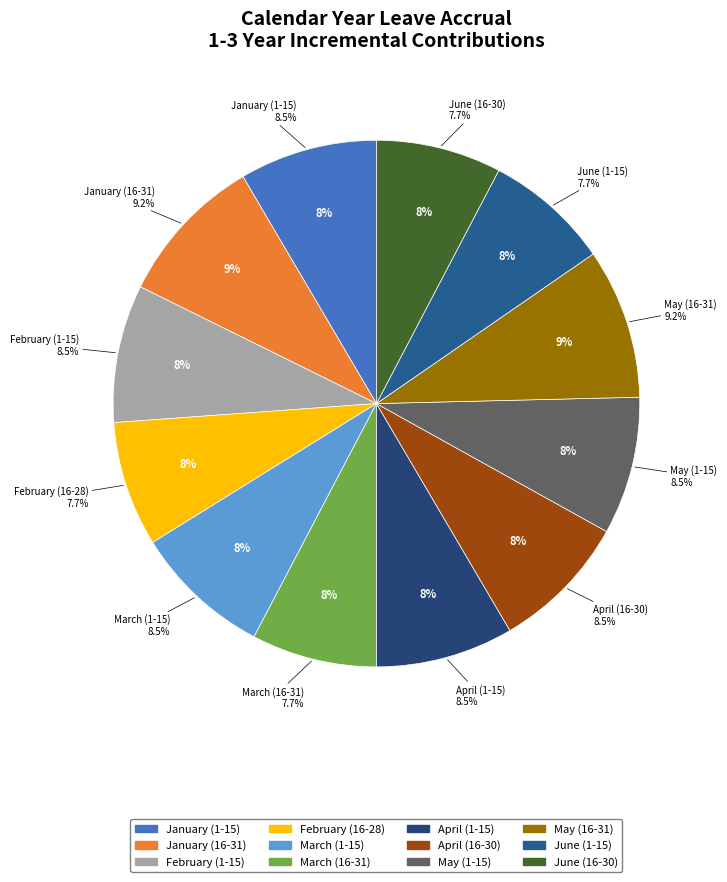

What portion of the pie excludes May (16-31)?

90.8%